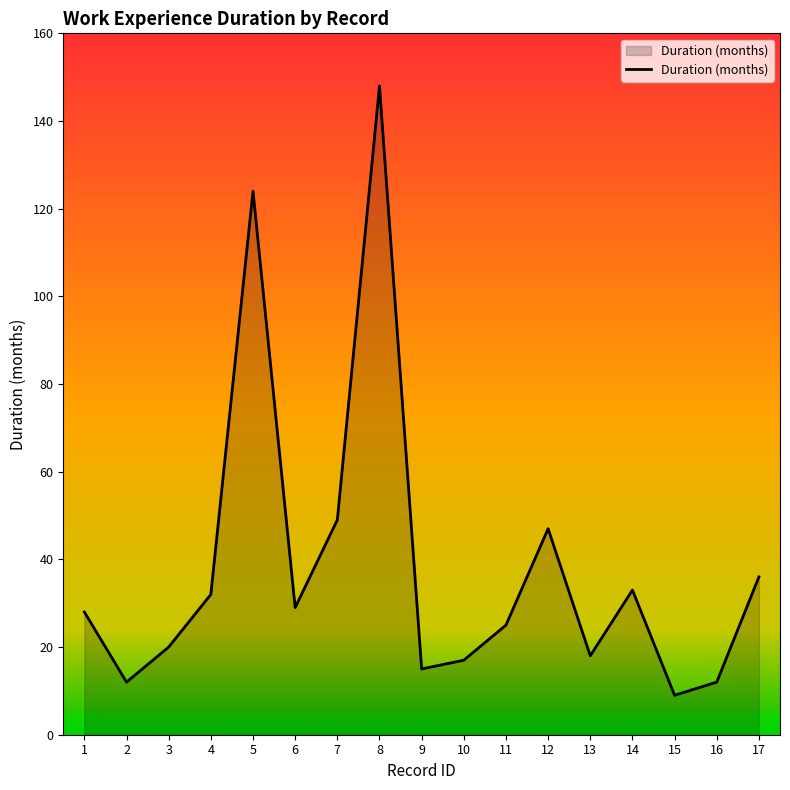

What is the ratio of the value at 1 to the value at 13?

1.6